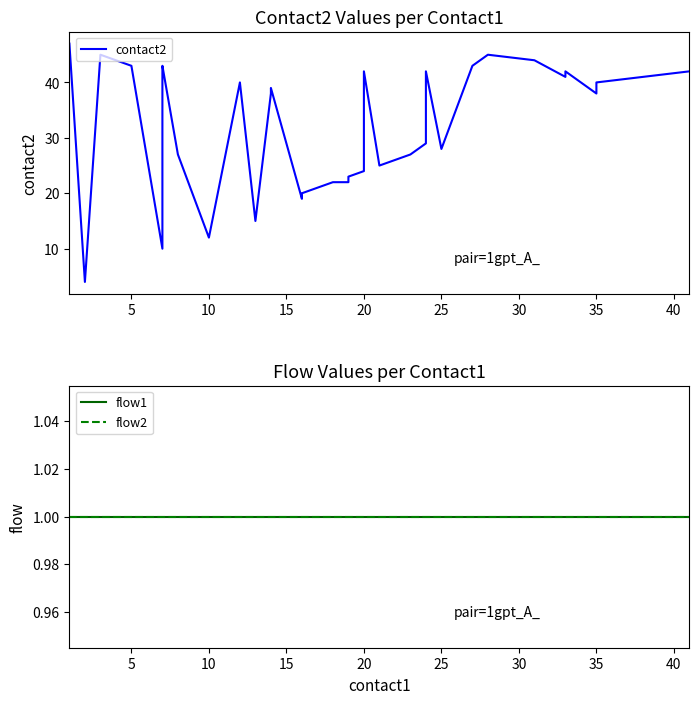

Between 40 and 22, which series saw the biggest shift?

contact2